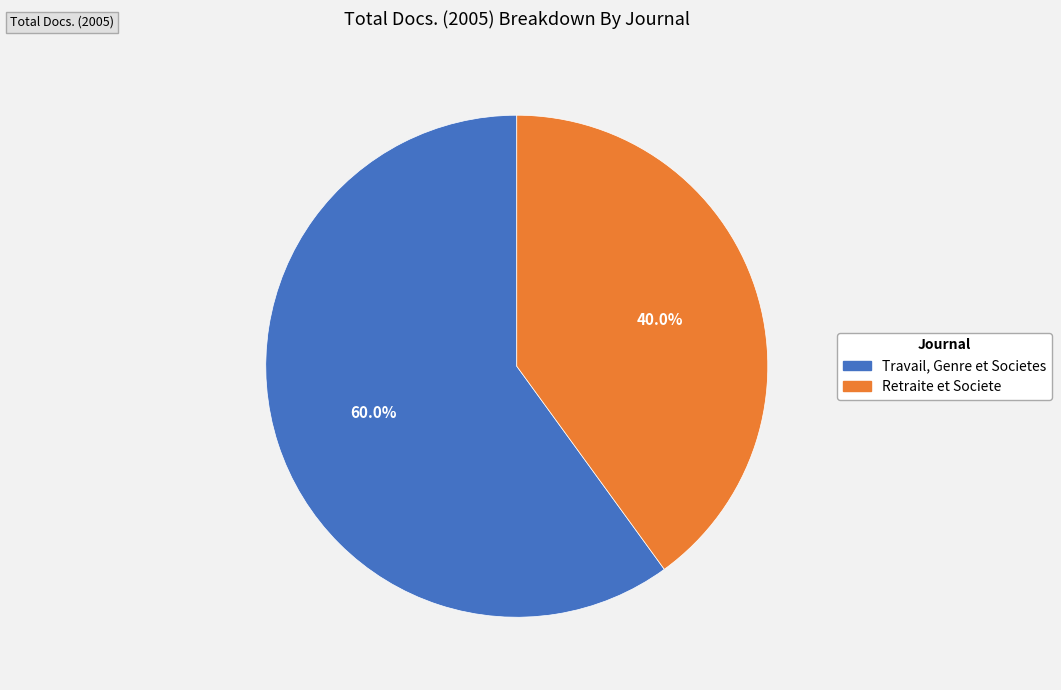

Which slice is the smallest?

Retraite et Societe